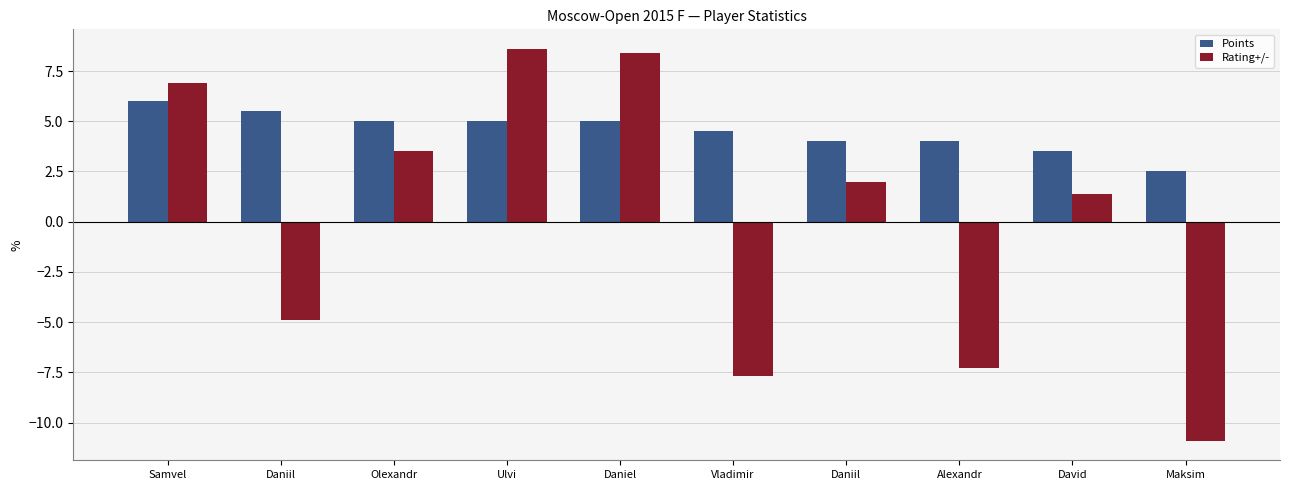

What is the label of the 1st bar from the right?

Maksim